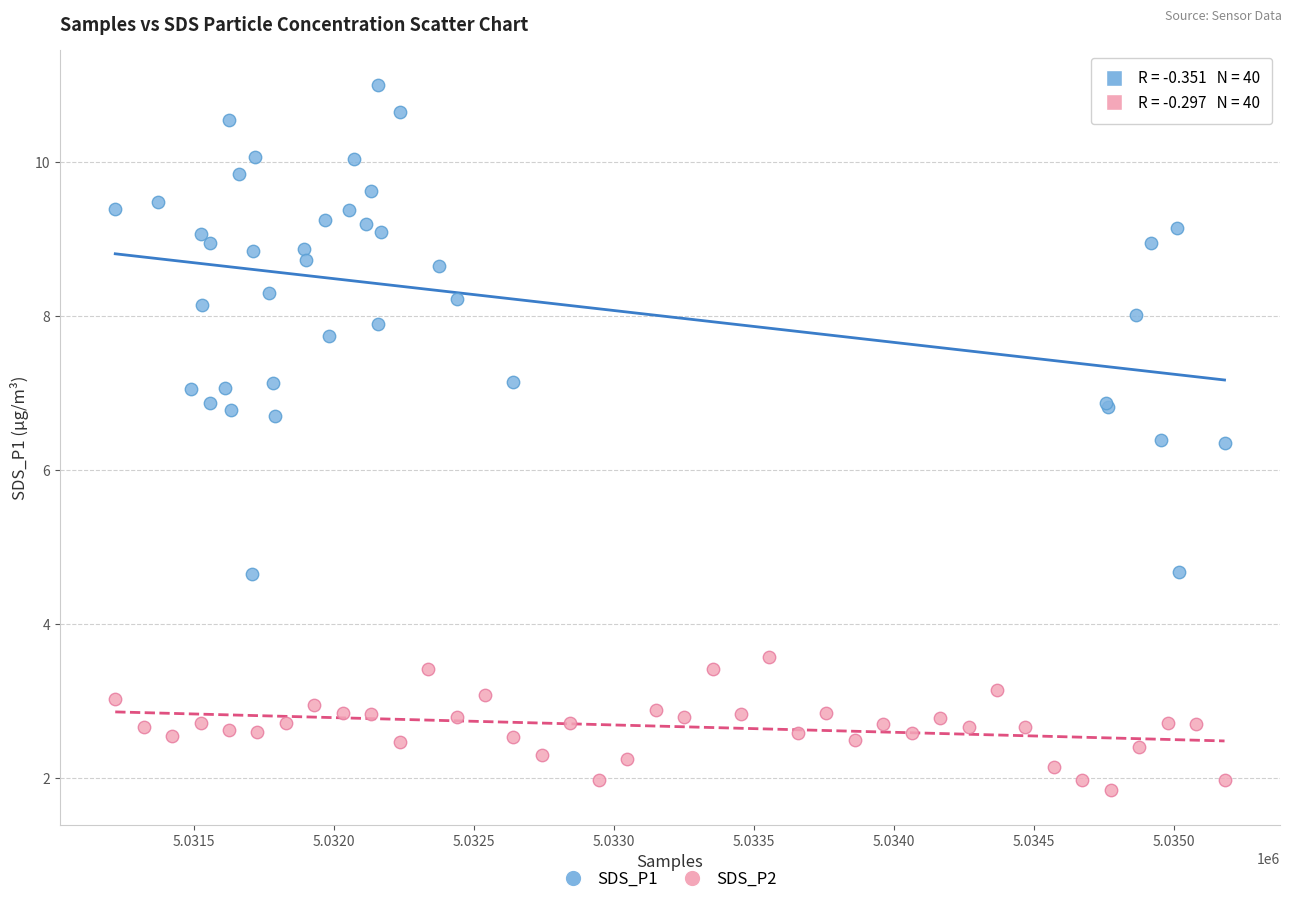

Which series reaches the maximum Y coordinate?

SDS_P1